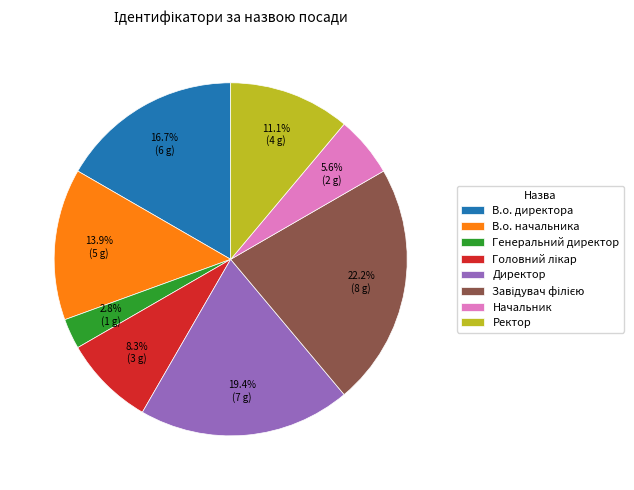

How many segments does this pie chart have?

8